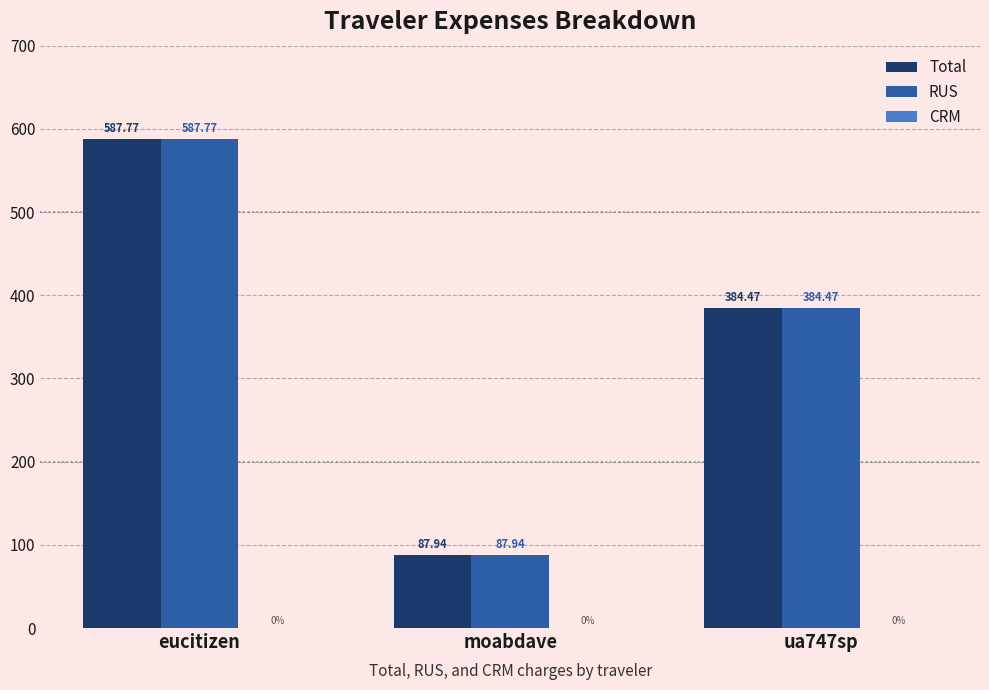

Where is Total nearest to the value 337?

ua747sp